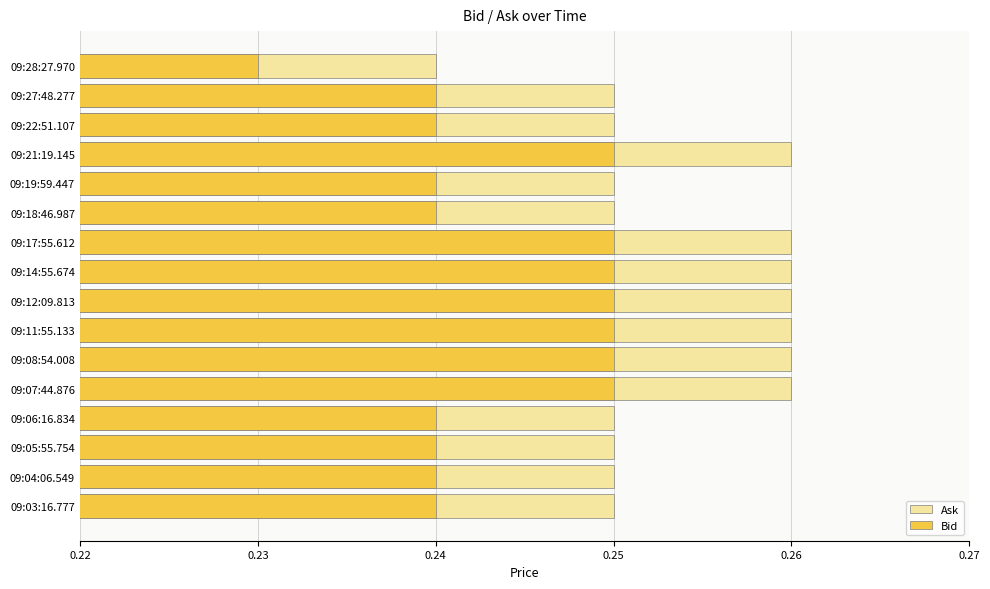

Which series has the largest total across all categories?

Ask